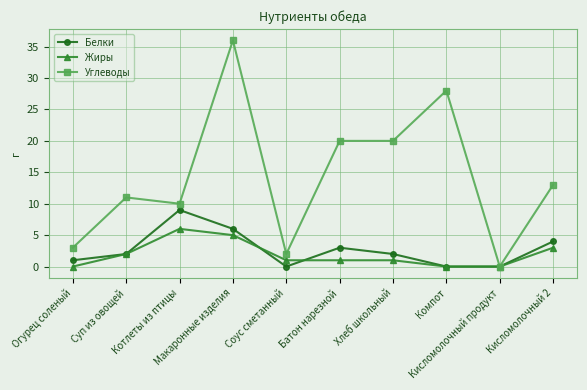

How many positive values does the Углеводы series have?

9